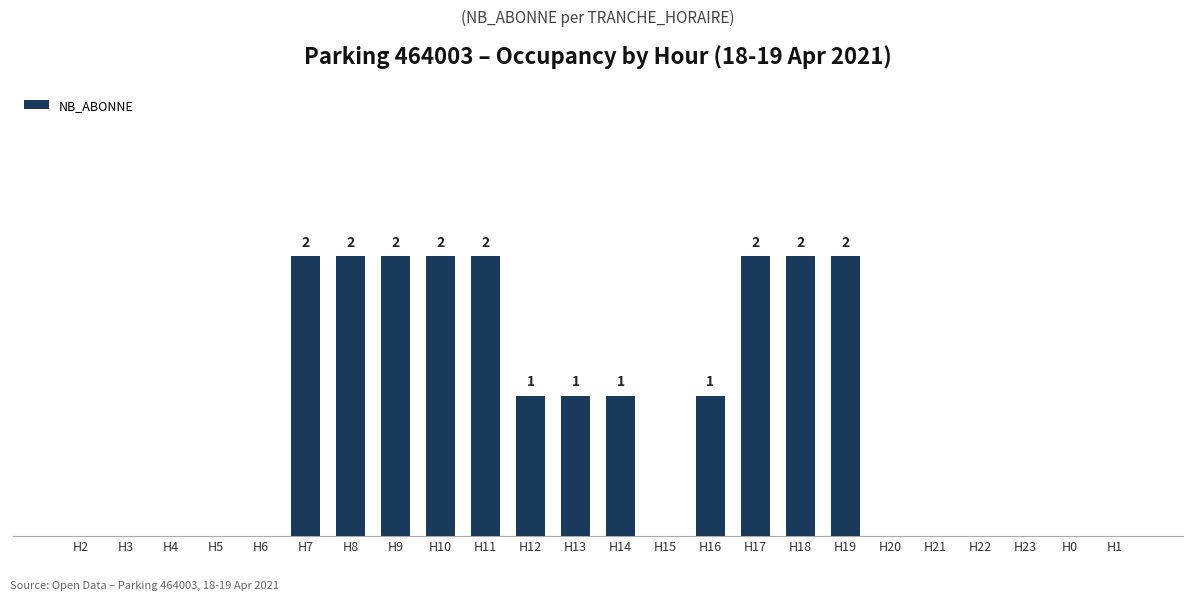

At which label does the data first exceed 1?

H7